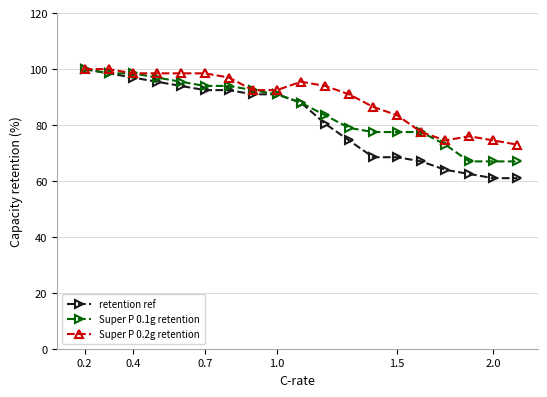

True or false: Super P 0.2g retention has more than 0 points higher than both neighbors.

True